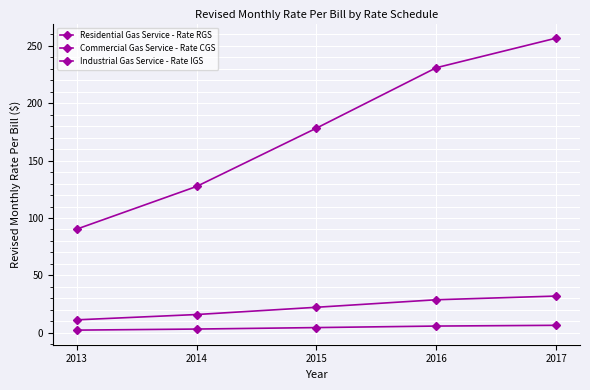

How many lines are shown in the chart?

3